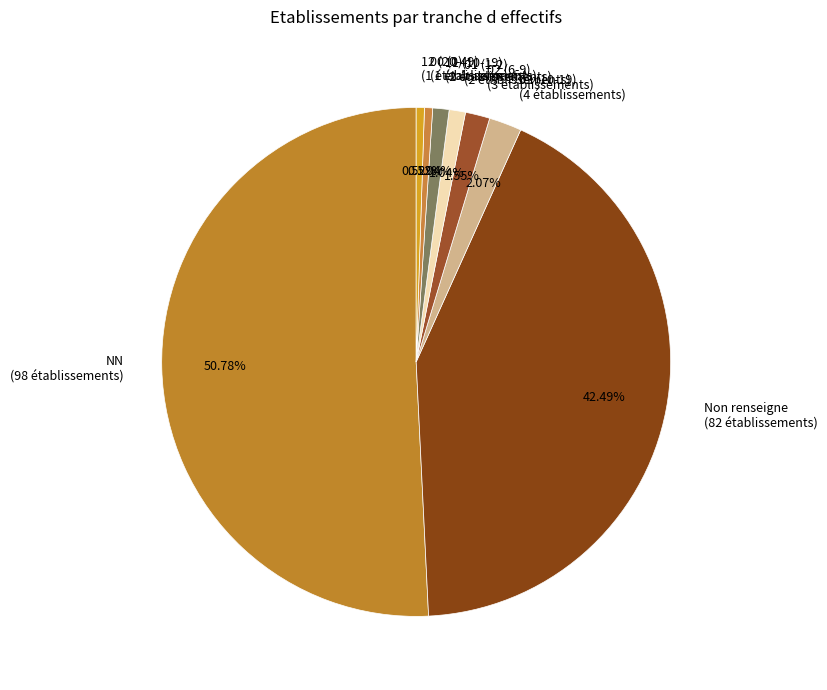

Which category has the biggest portion of the pie?

NN